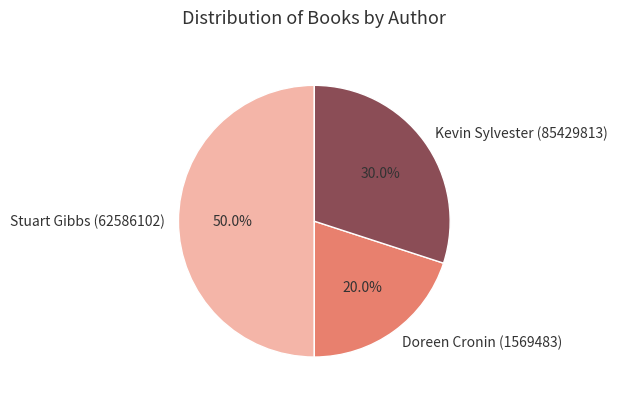

Which slice is the smallest?

Doreen Cronin (1569483)